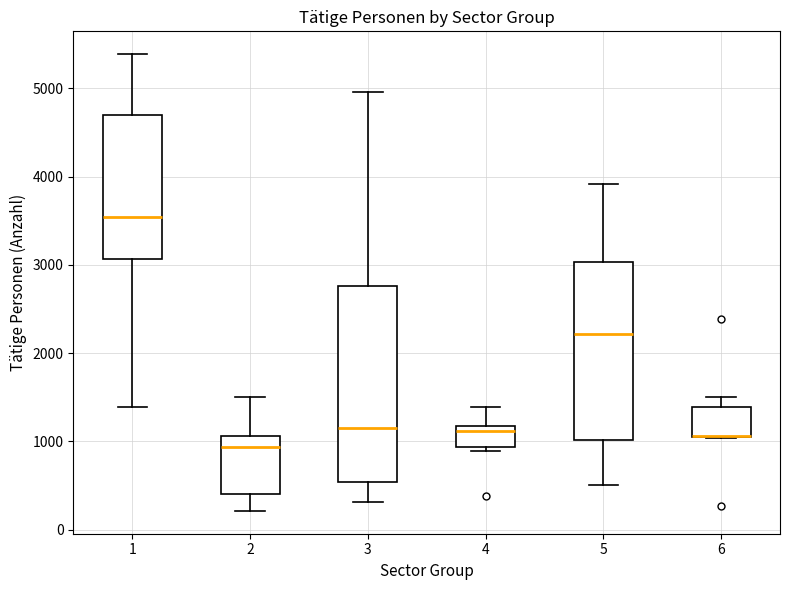

Reading left to right, transcribe this box plot: for each box, give where its median line is, the range the box spans, and where its two whiskers end, as read against the y-axis. The values are not printed on the chart, so give them approximately, as read against the axis.

1: median 3500, box 3100 to 4700, whiskers 1400 to 5400
2: median 900, box 400 to 1100, whiskers 200 to 1500
3: median 1100, box 500 to 2800, whiskers 300 to 5000
4: median 1100, box 900 to 1200, whiskers 900 (just below the box's lower edge) to 1400
5: median 2200, box 1000 to 3000, whiskers 500 to 3900
6: median 1100 (drawn on the box's lower edge), box 1000 to 1400, whiskers 1000 to 1500